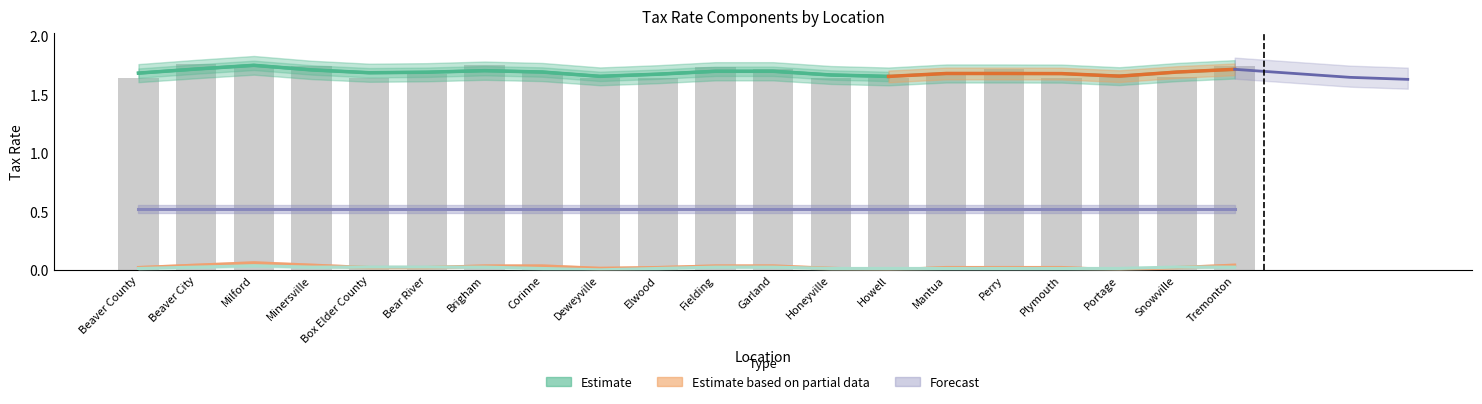

Between Deweyville and Garland, which is larger?

Garland